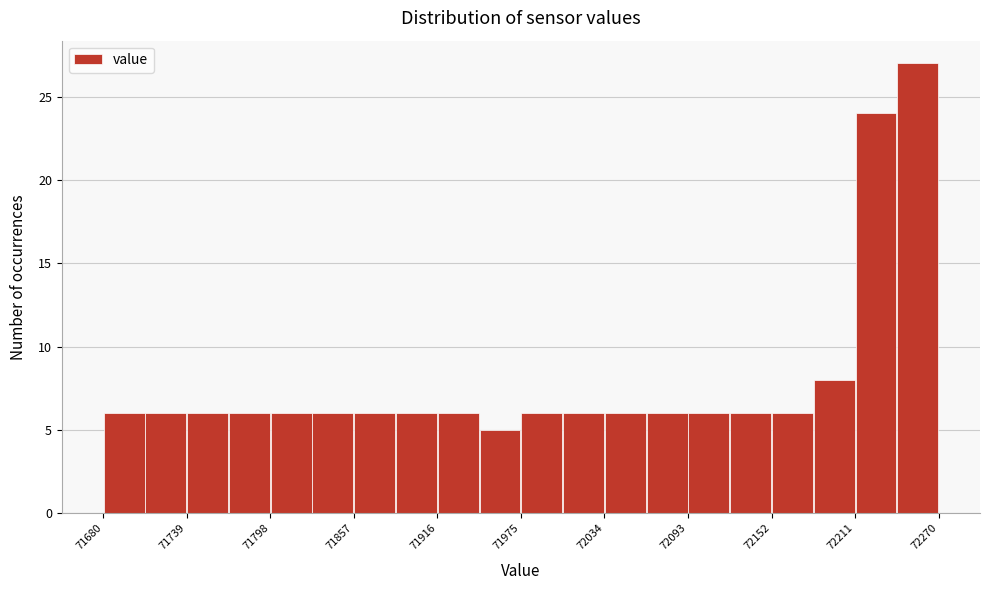

Around what value on the x-axis is the tallest bar? Give the approximate position of its centre, as read against the axis.

72260